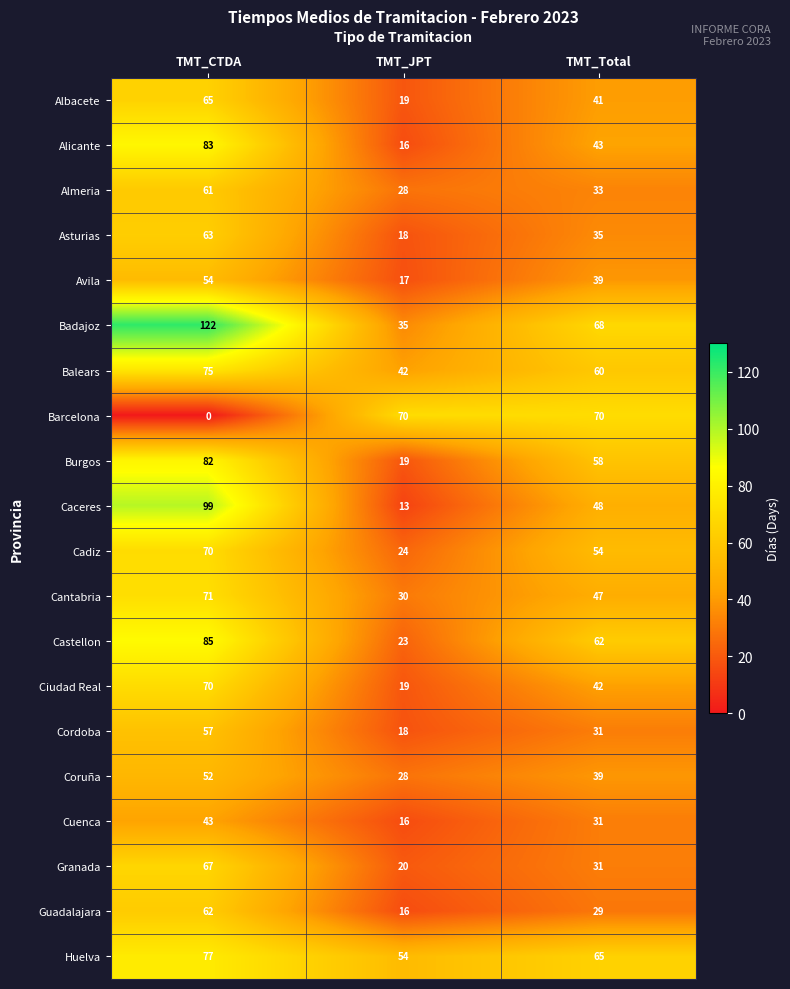

Which label corresponds to the largest value in the chart?

TMT_CTDA